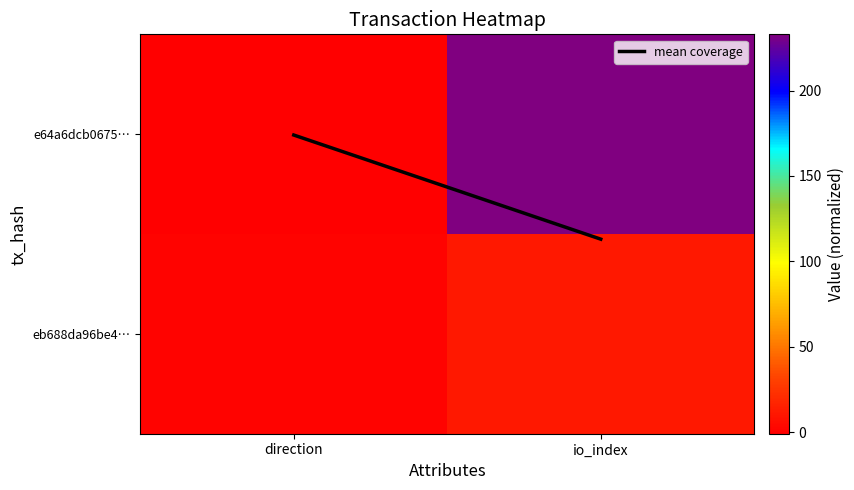

What is the smallest value displayed?

-1.0